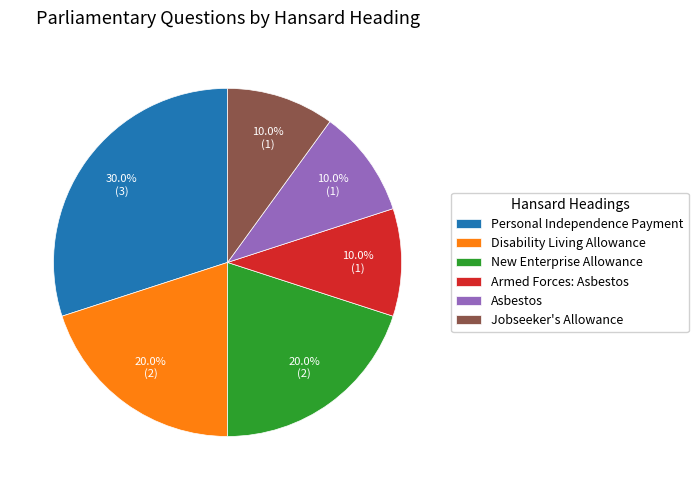

How many segments does this pie chart have?

6